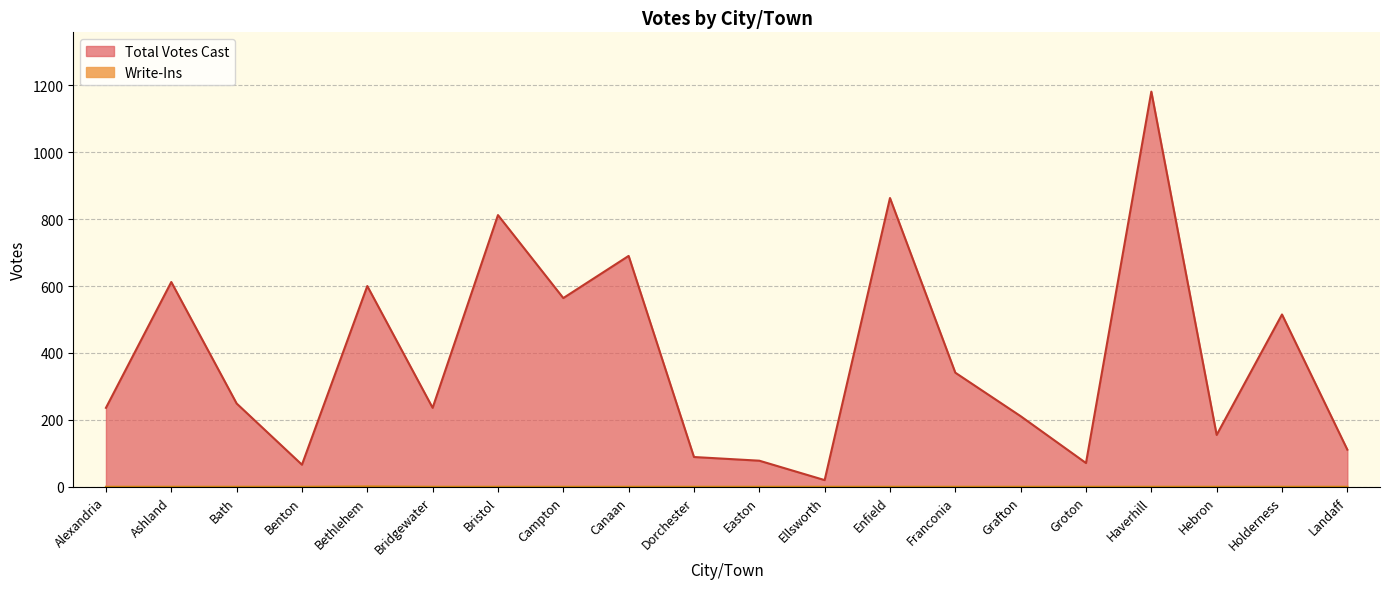

How many data points in Write-Ins are above 0?

1